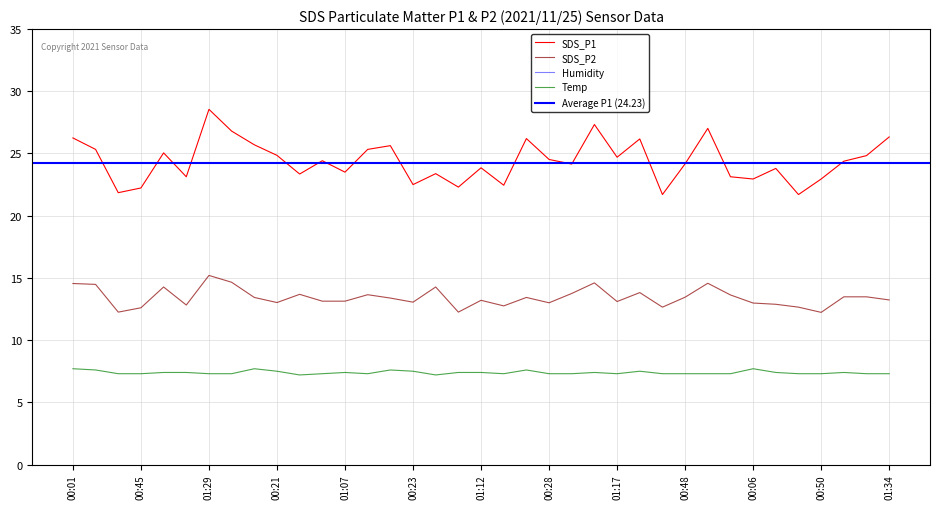

Which series has the widest spread of values?

SDS_P1